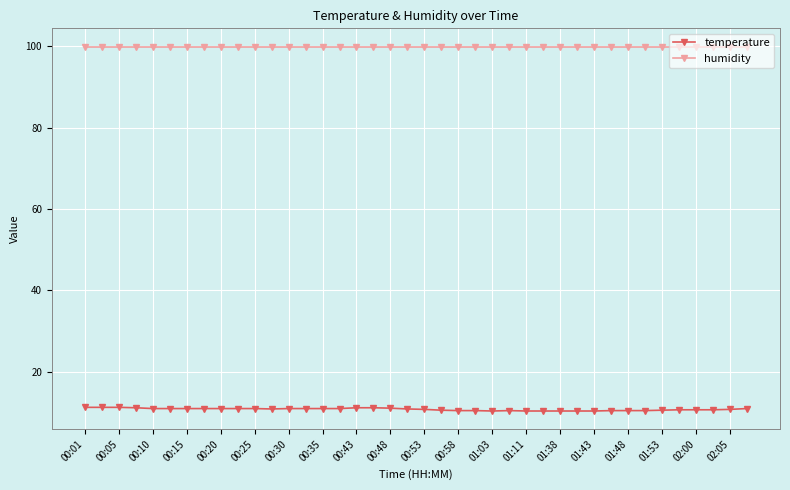

What is the value of the temperature point at the 37th from the left?

10.7